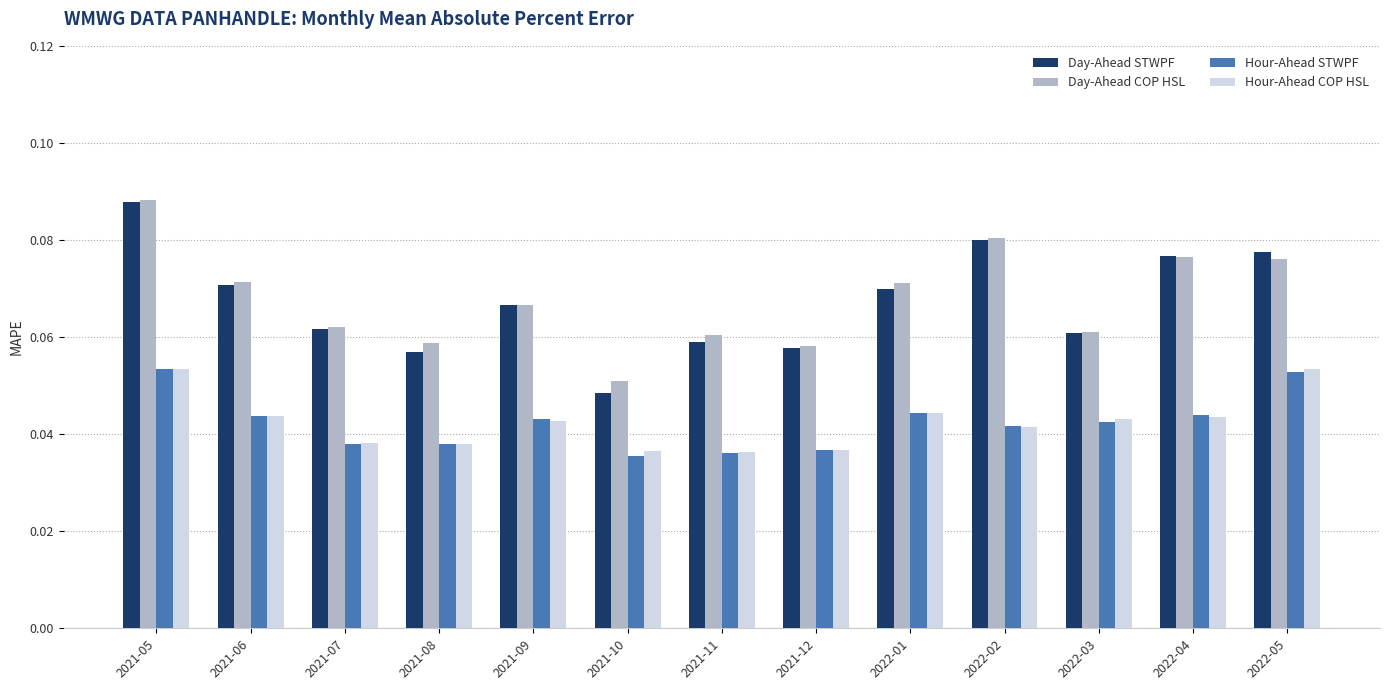

What is the sum of all Hour-Ahead COP HSL values?

0.6